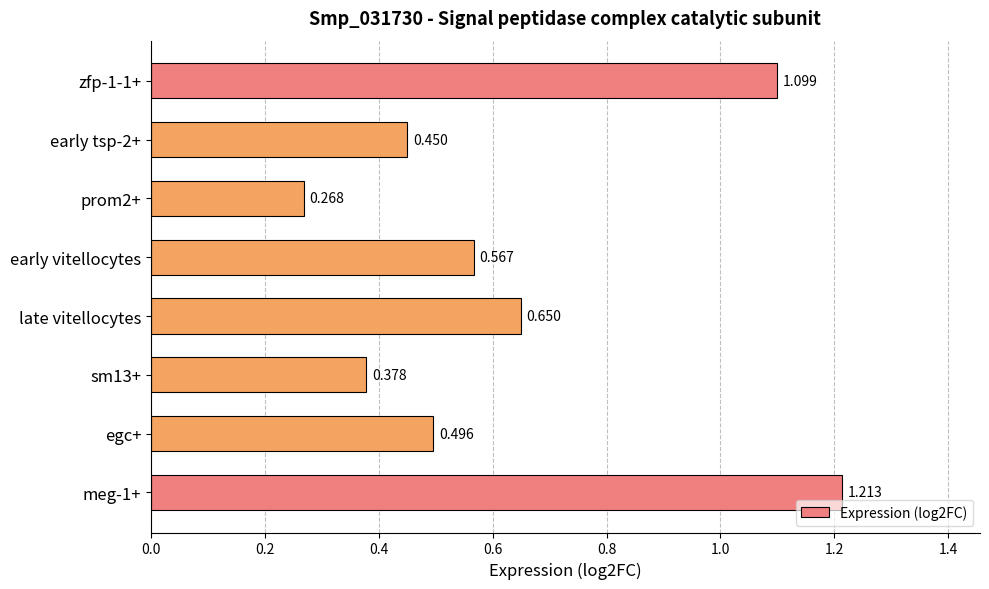

Which has a higher value, prom2+ or egc+?

egc+